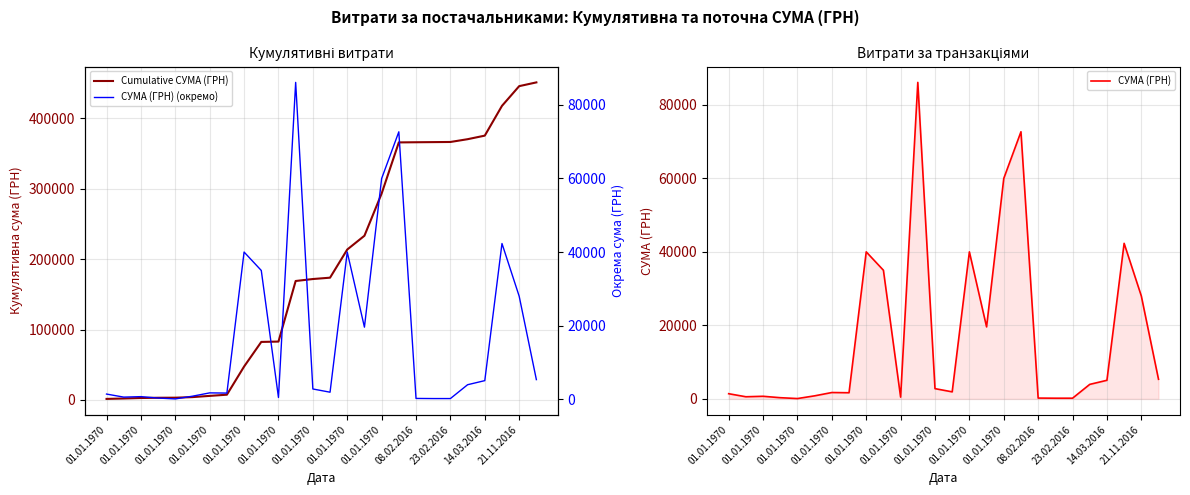

Which series has the largest total across all categories?

Cumulative СУМА (ГРН)